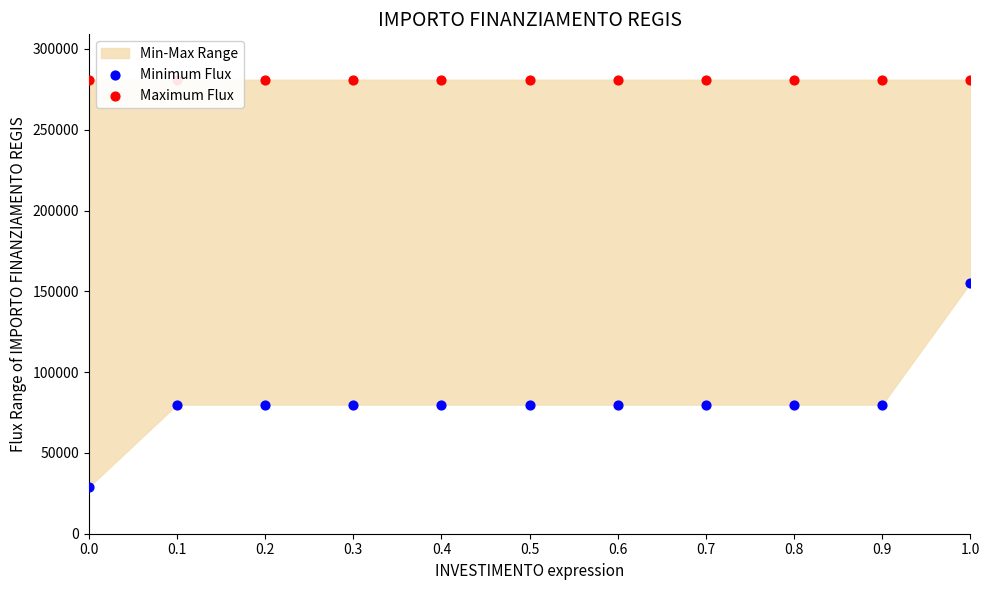

Which series has the largest Y range (max minus min)?

Minimum Flux